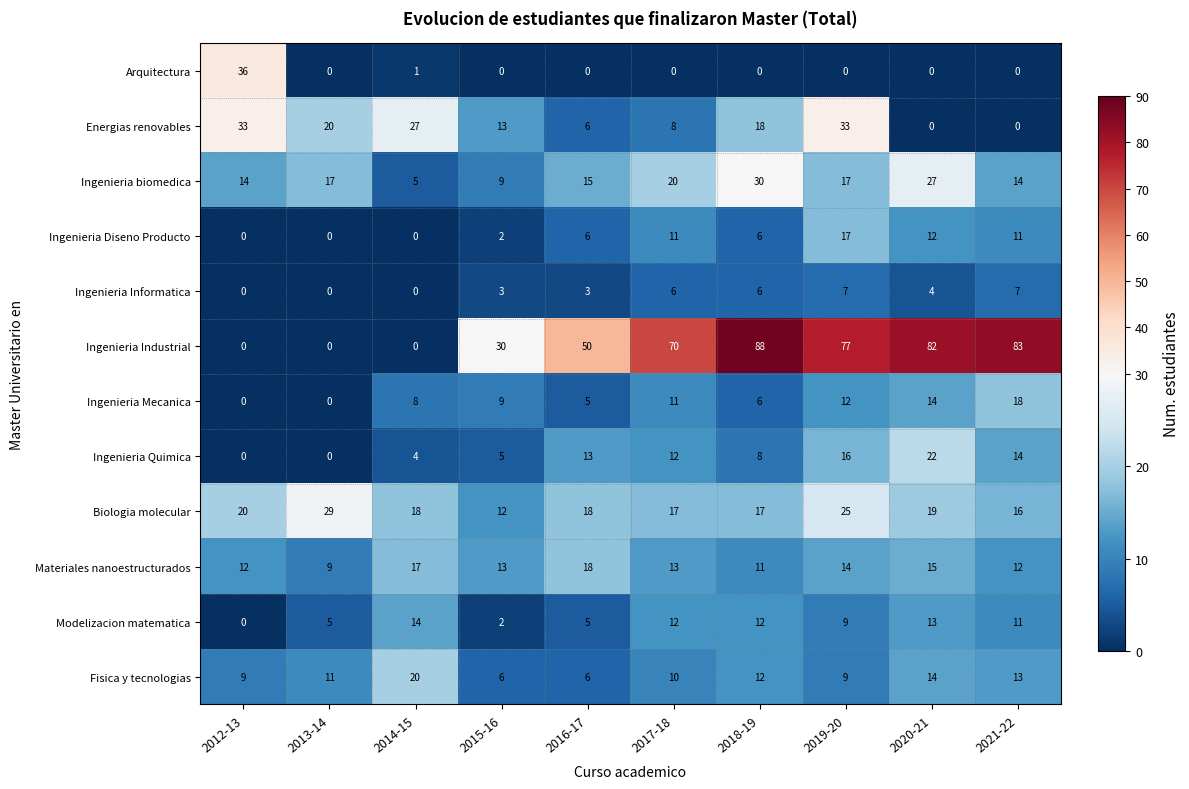

How many values in the Ingenieria biomedica series are below 17?

5